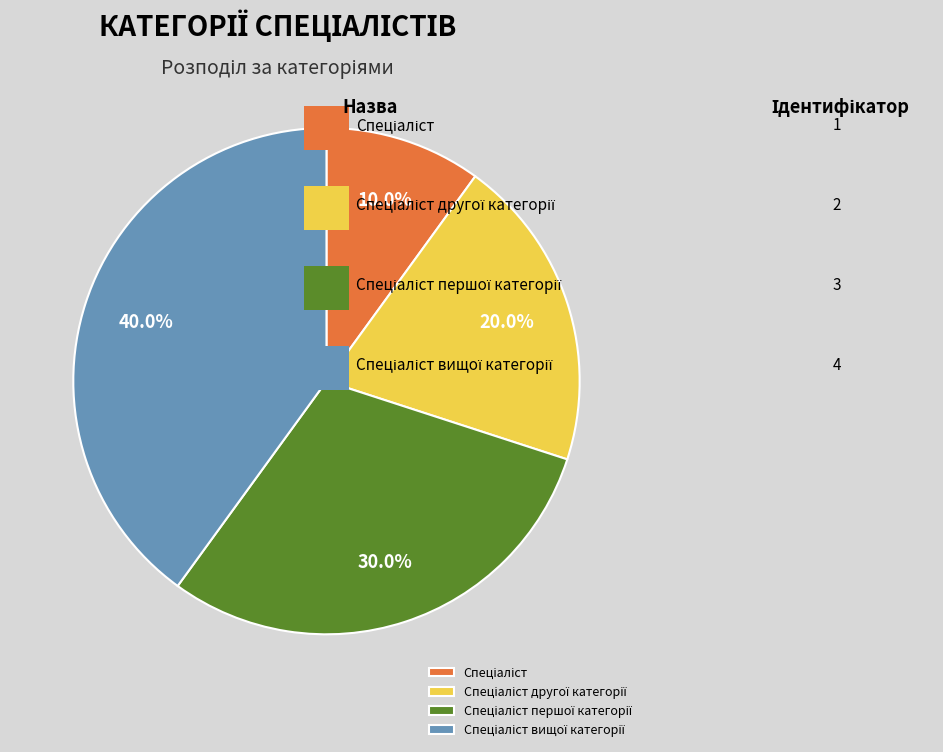

Is there a majority slice in this chart?

No